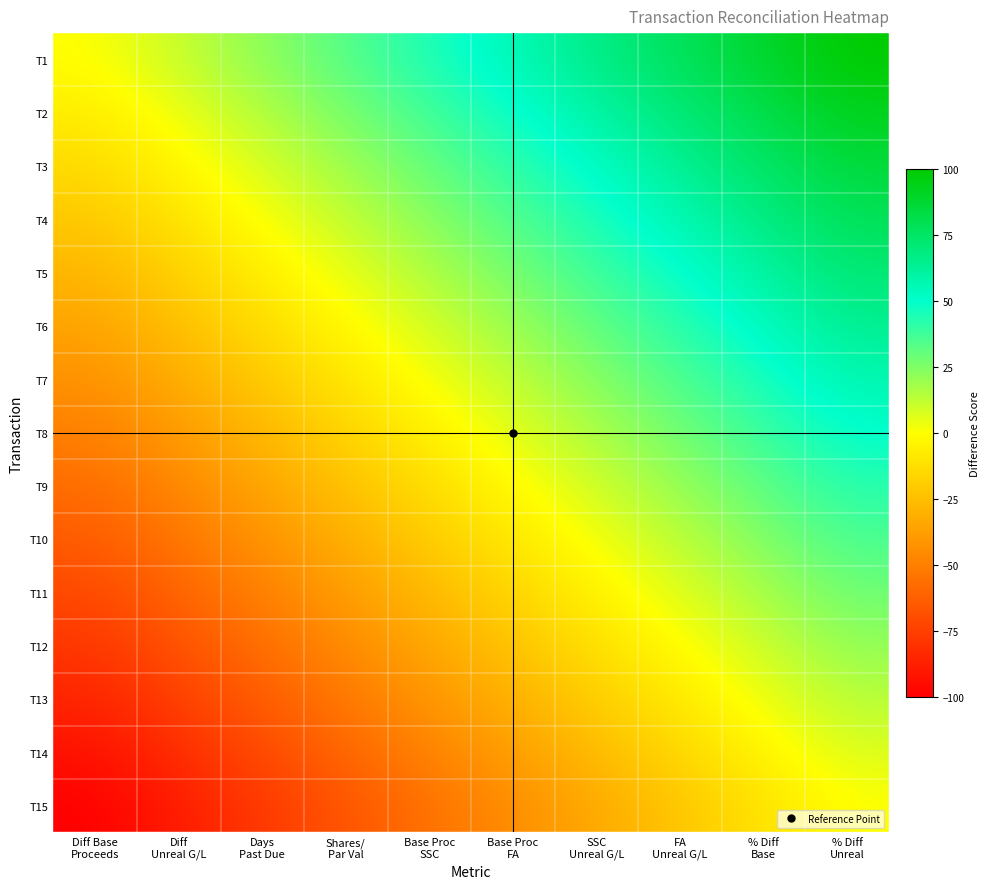

Which label corresponds to the smallest value in the chart?

Diff Base
Proceeds